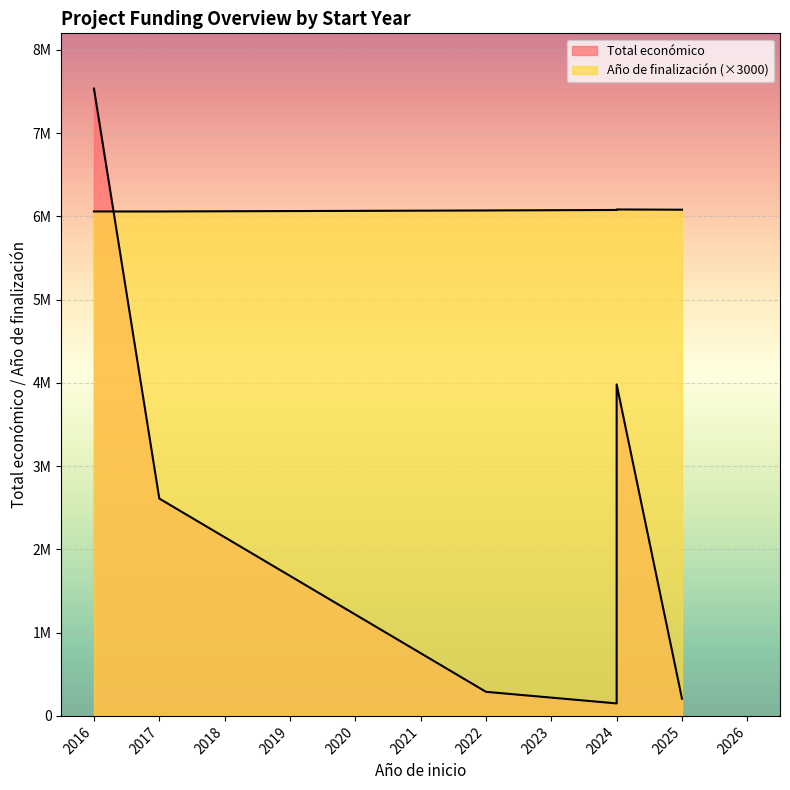

Which series changed the most between 2016 and 2024?

Total económico